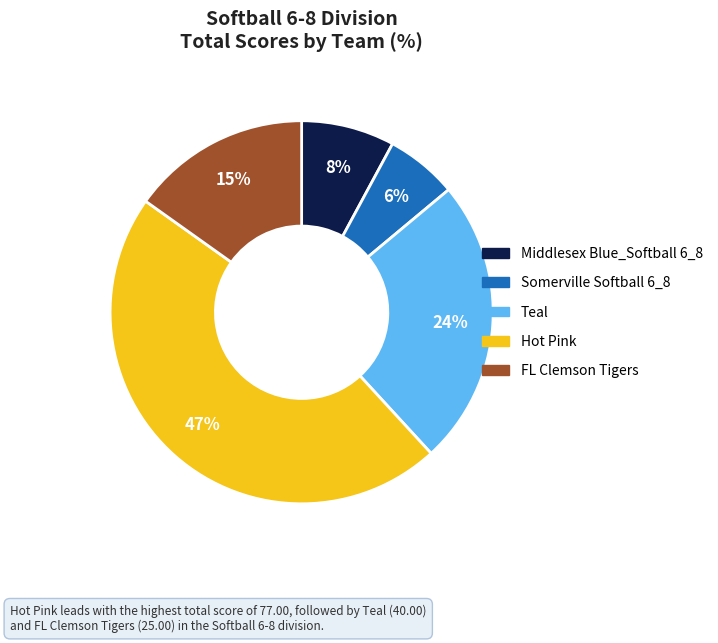

Does any single category account for the majority?

No